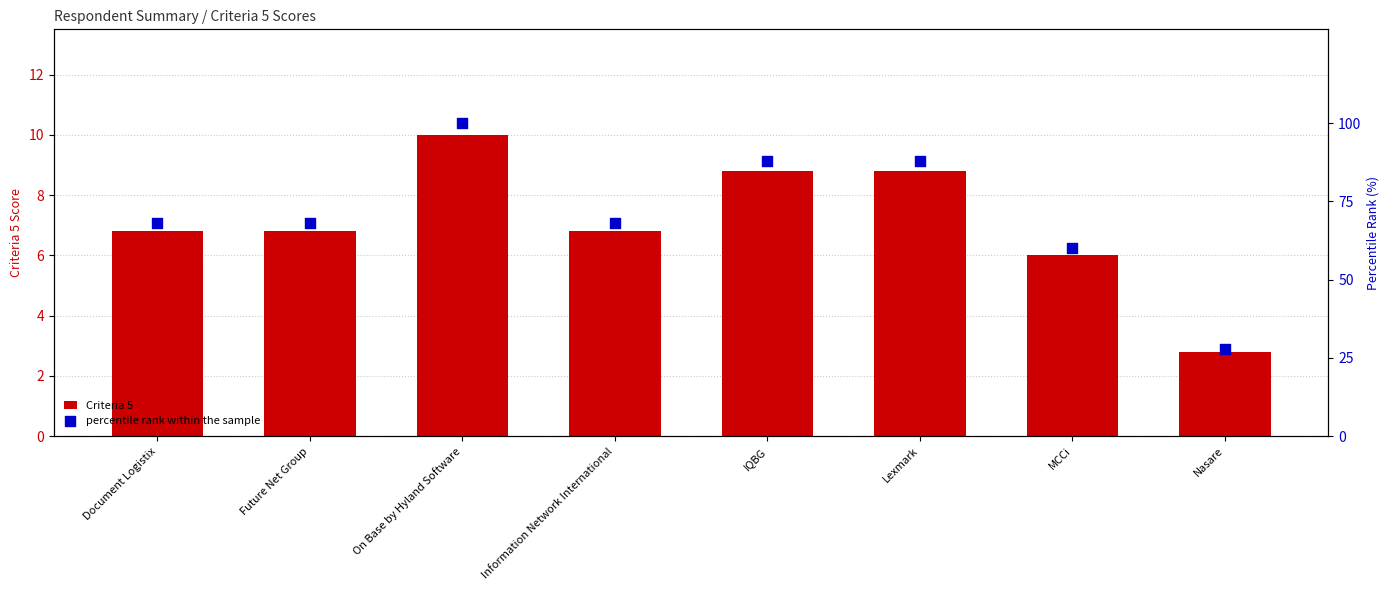

Which series reaches the minimum Y coordinate?

Criteria 5